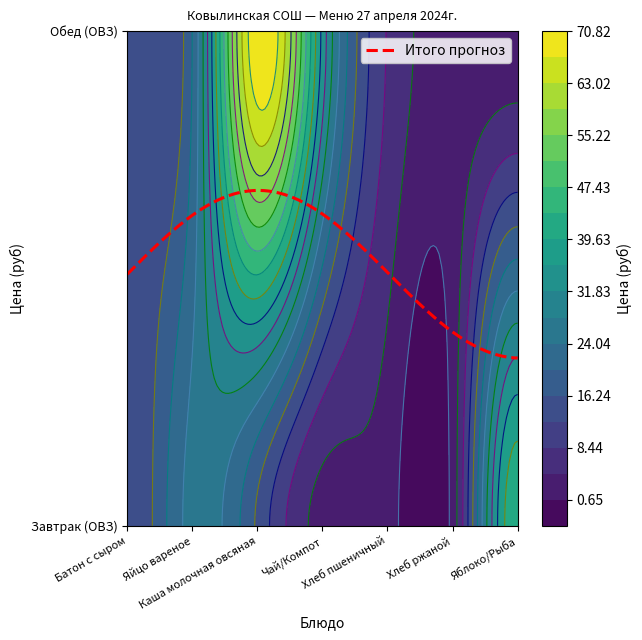

Reading left to right, extract all data points from this chart.

Завтрак (ОВЗ): Батон с сыром=12.5	Яйцо вареное=25.5	Каша молочная овсяная=15.5	Чай/Компот=3.2	Хлеб пшеничный=2.4	Хлеб ржаной=2.1	Яблоко/Рыба=42.8
Обед (ОВЗ): Батон с сыром=15.8	Яйцо вареное=20.2	Каша молочная овсяная=70.3	Чай/Компот=34.6	Хлеб пшеничный=8.2	Хлеб ржаной=2.5	Яблоко/Рыба=2.2